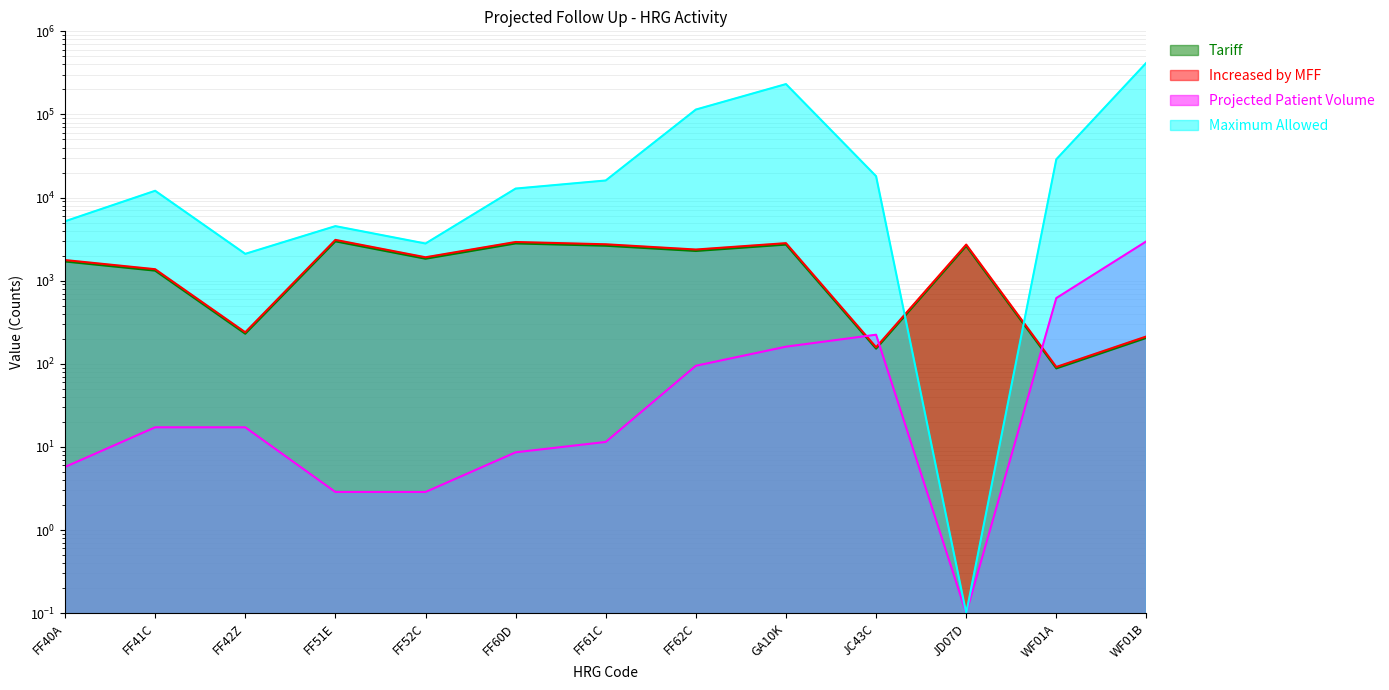

List the series in order of their peak value, highest first.

Maximum Allowed, Increased by MFF, Projected Patient Volume, Tariff